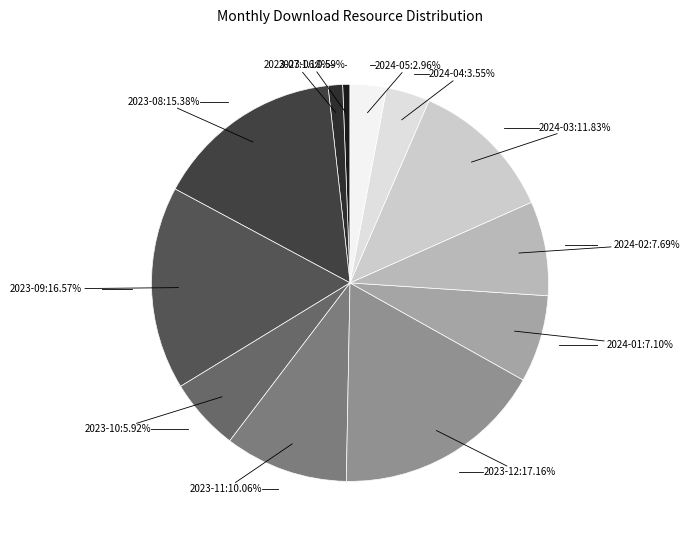

To the nearest percent, what is the difference between the 2024-01 and 2023-10 slice percentages?

1%